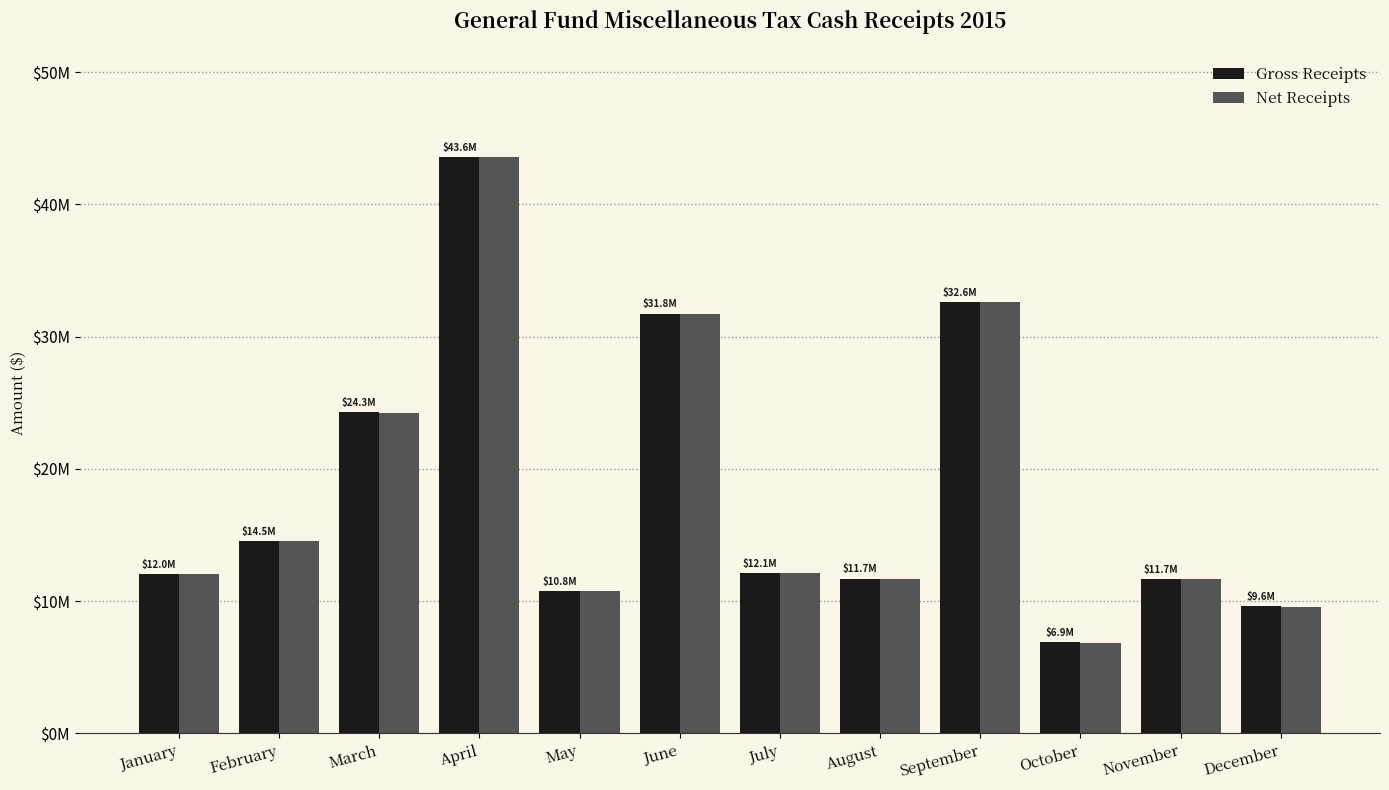

List the series in order of their overall mean, lowest first.

Net Receipts, Gross Receipts